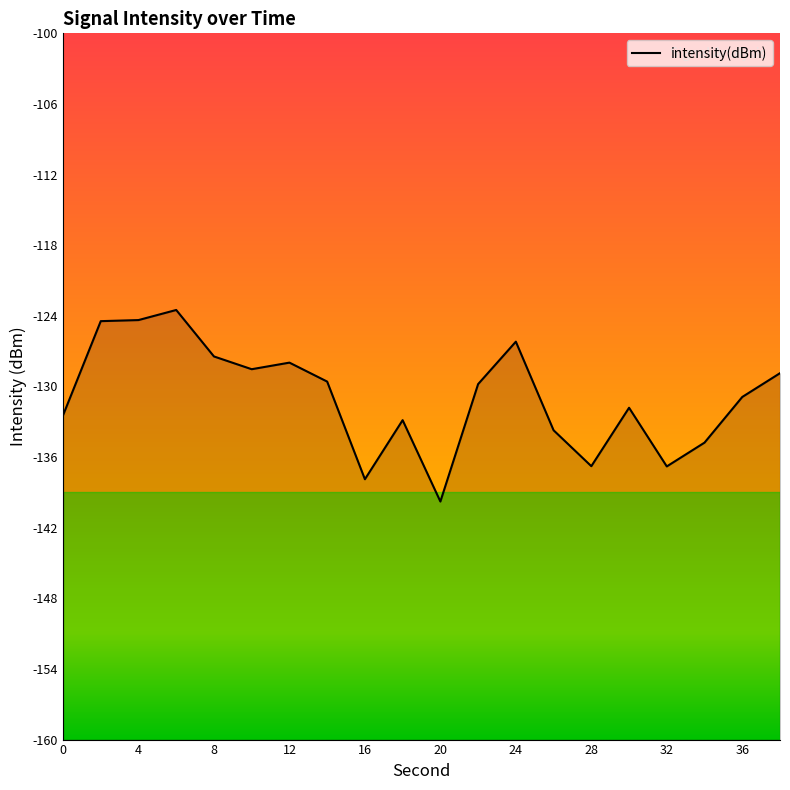

How many lines are shown in the chart?

1